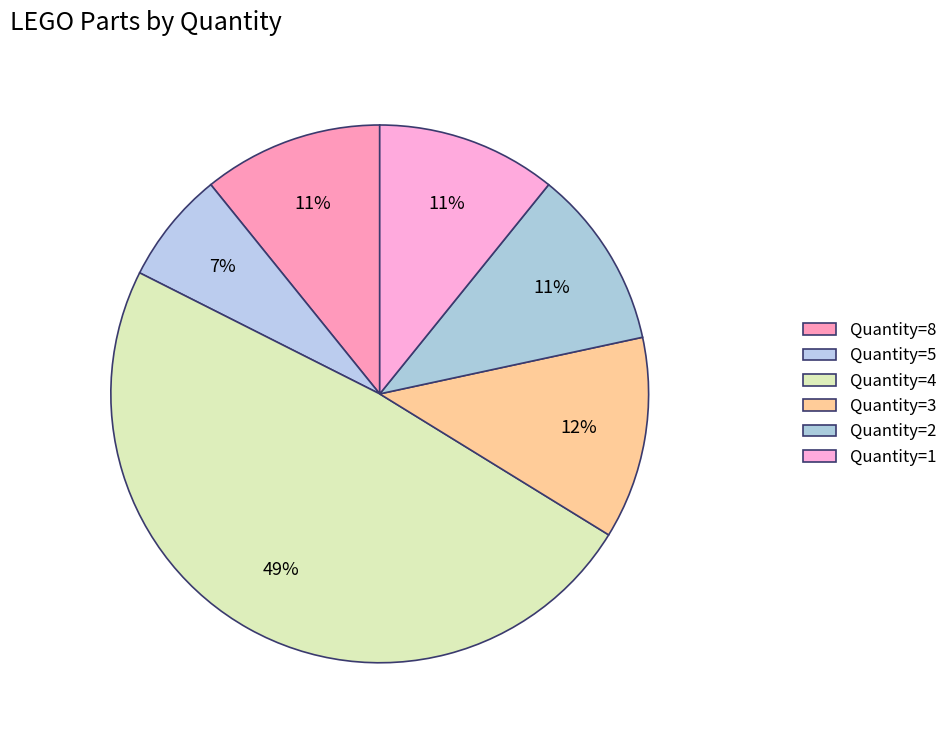

Is there a majority slice in this chart?

No